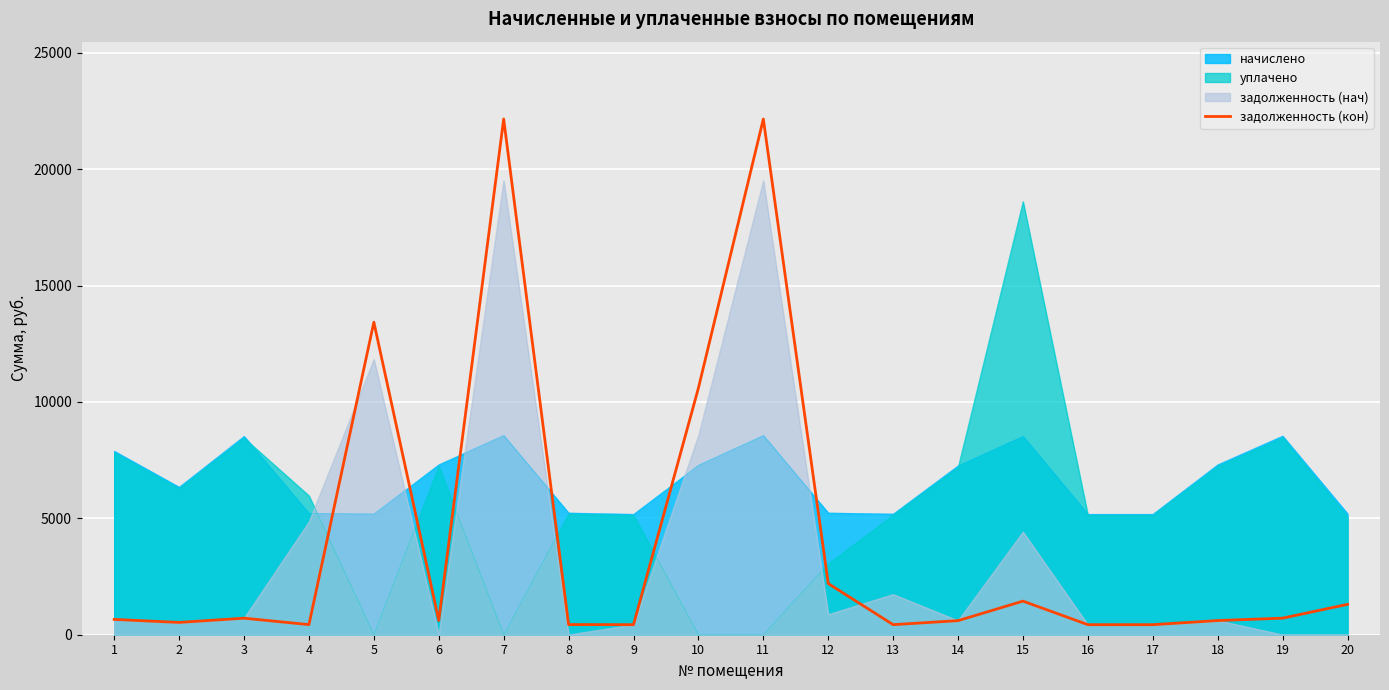

Where is the first local minimum?

2